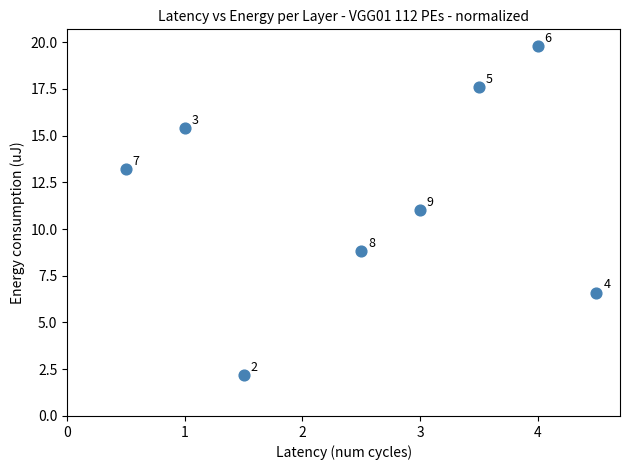

What is the range of Y values (max minus min)?

17.6